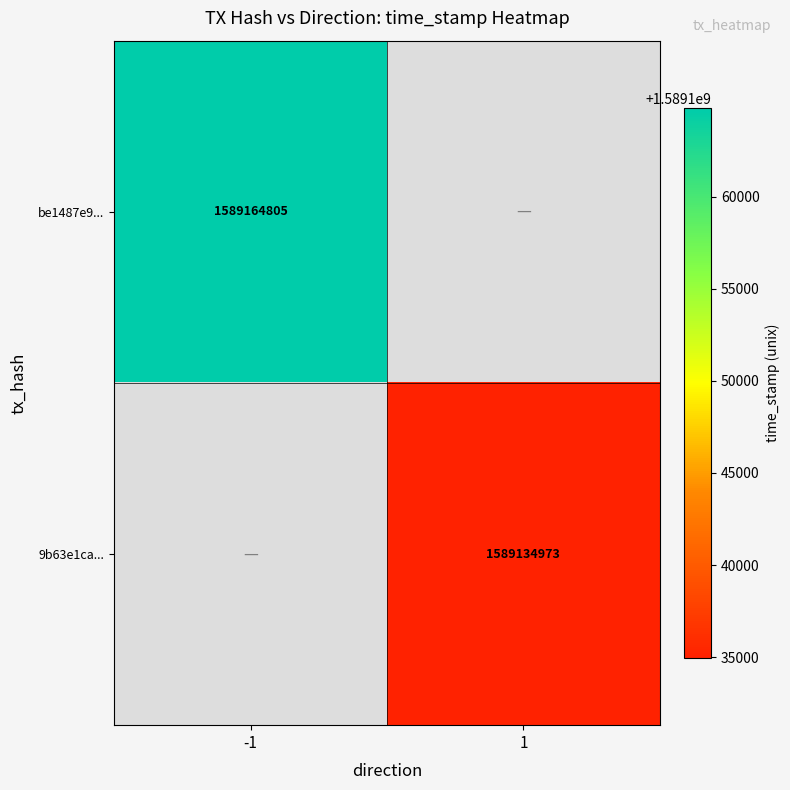

The 9b63e1ca... series shows 1589134973 at 1. True or false?

True